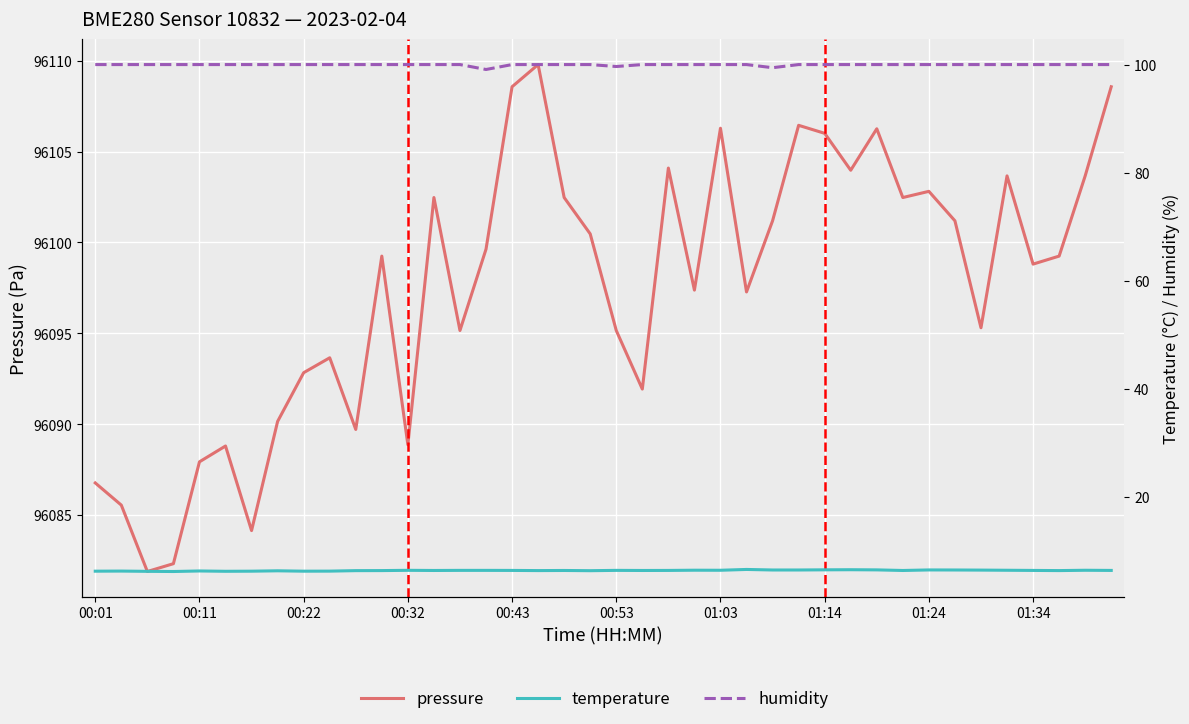

What is the average value of the temperature series?

6.4